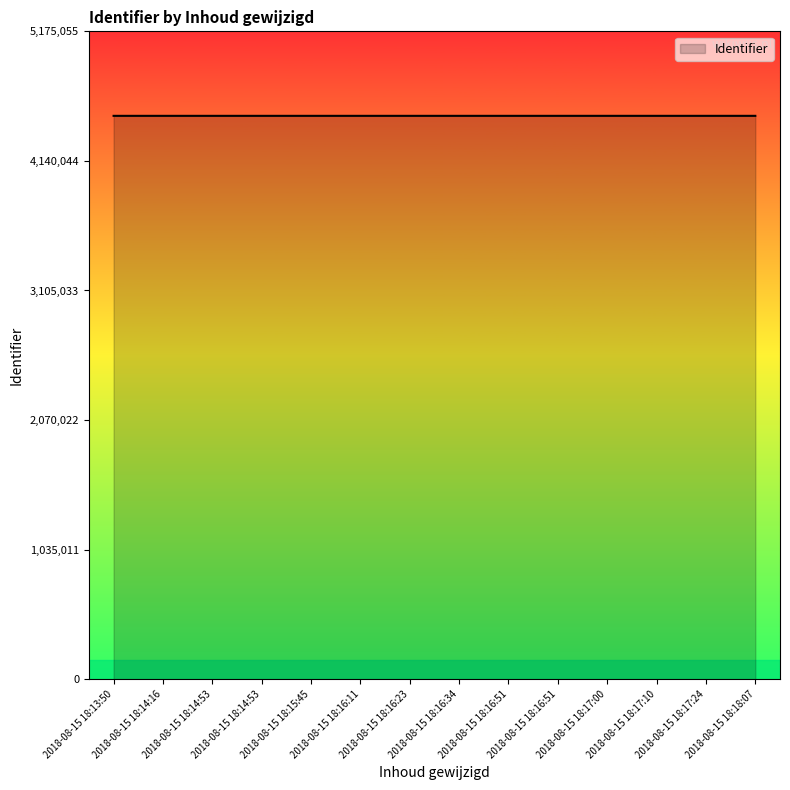

How many lines are shown in the chart?

1